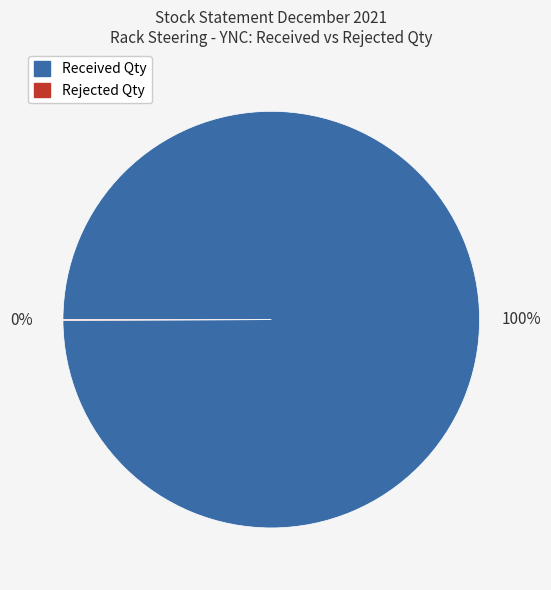

The Received Qty slice represents 100% of the pie. True or false?

True